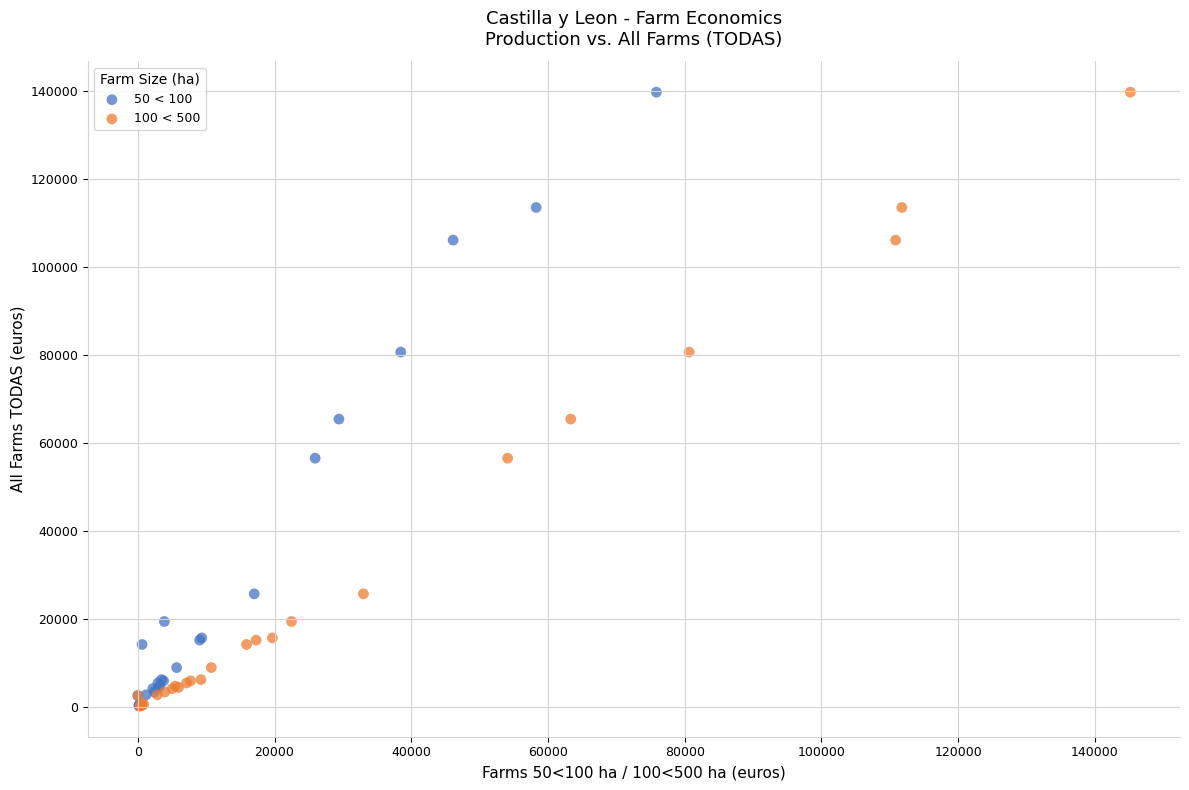

What are all the series names shown in the legend?

50 < 100, 100 < 500